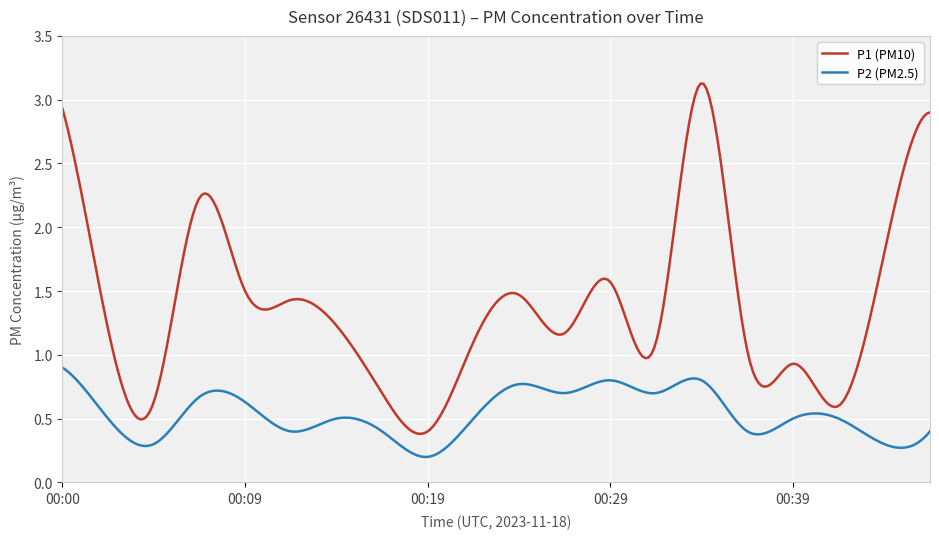

Which series has the largest total across all categories?

P1 (PM10)